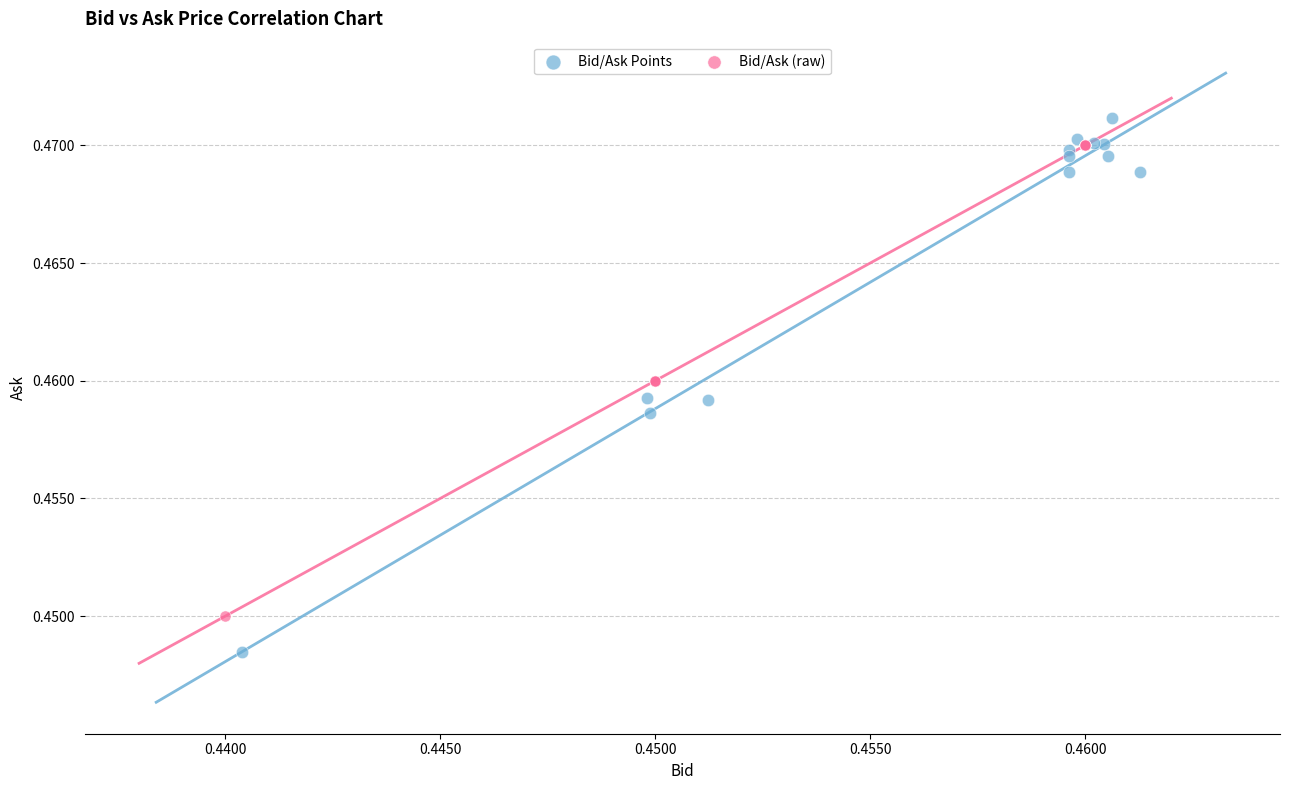

Which series reaches the minimum Y coordinate?

Bid/Ask Points